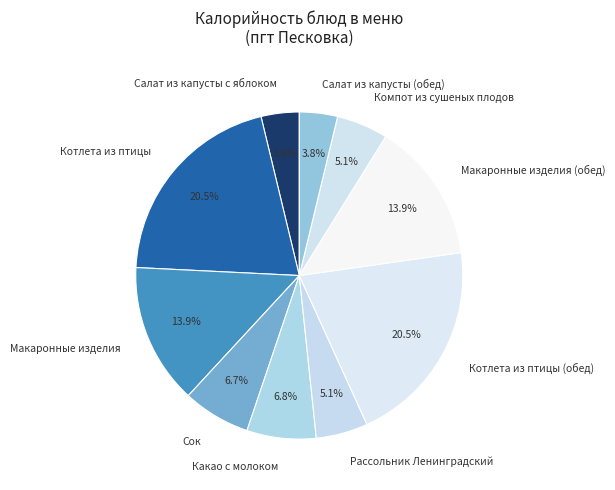

Is the sum of Котлета из птицы (обед) and Рассольник Ленинградский greater than half?

No